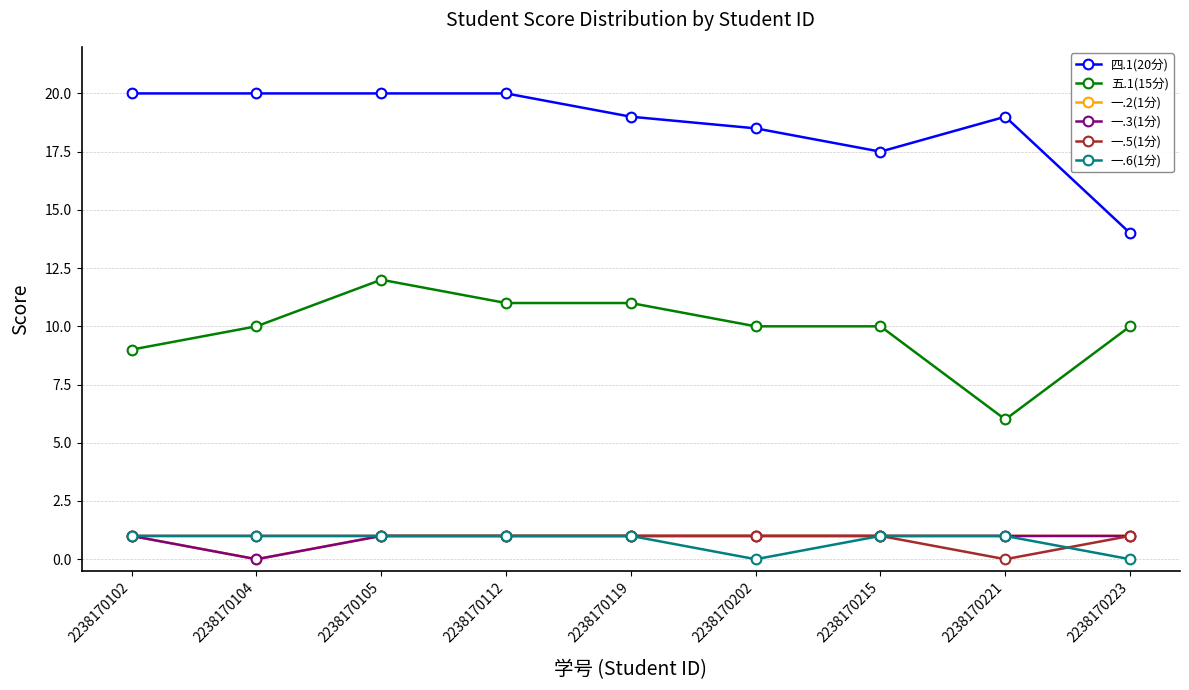

Is this an area chart (filled region under the line)?

No